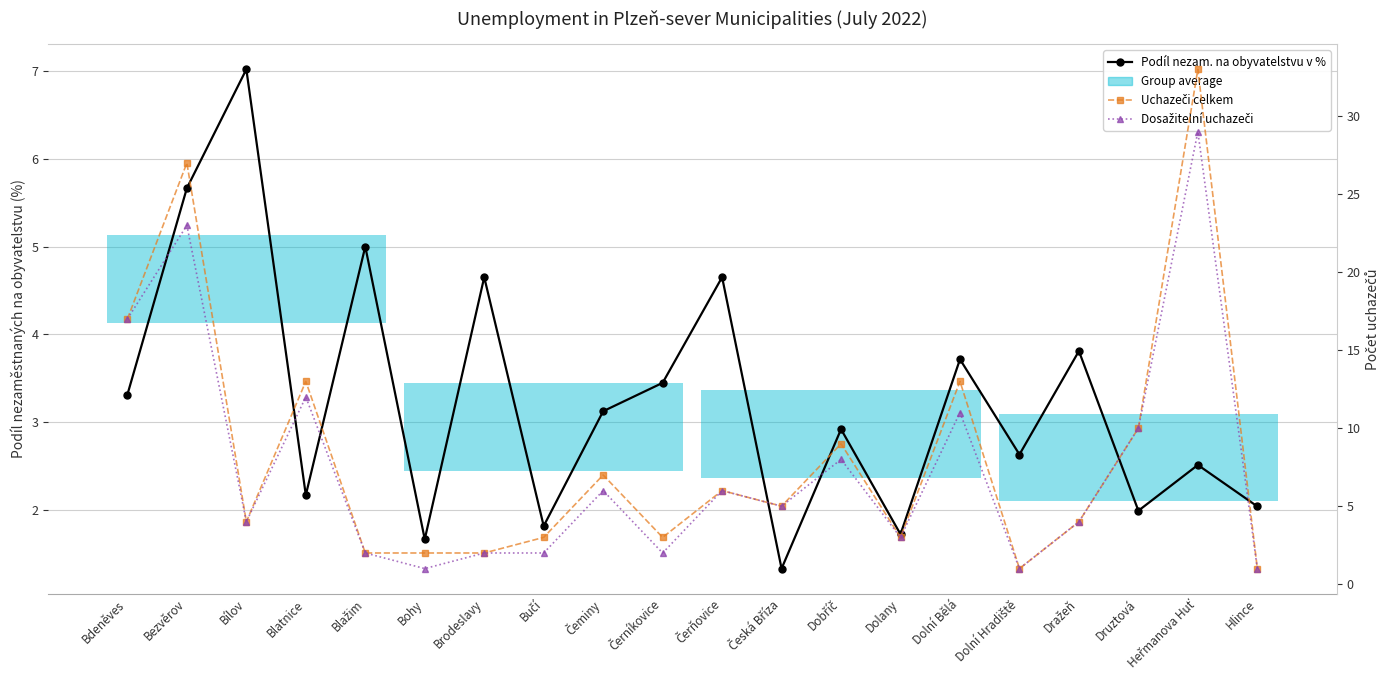

What is the difference between the second highest and minimum values in the Podíl nezam. na obyvatelstvu v % series?

4.3